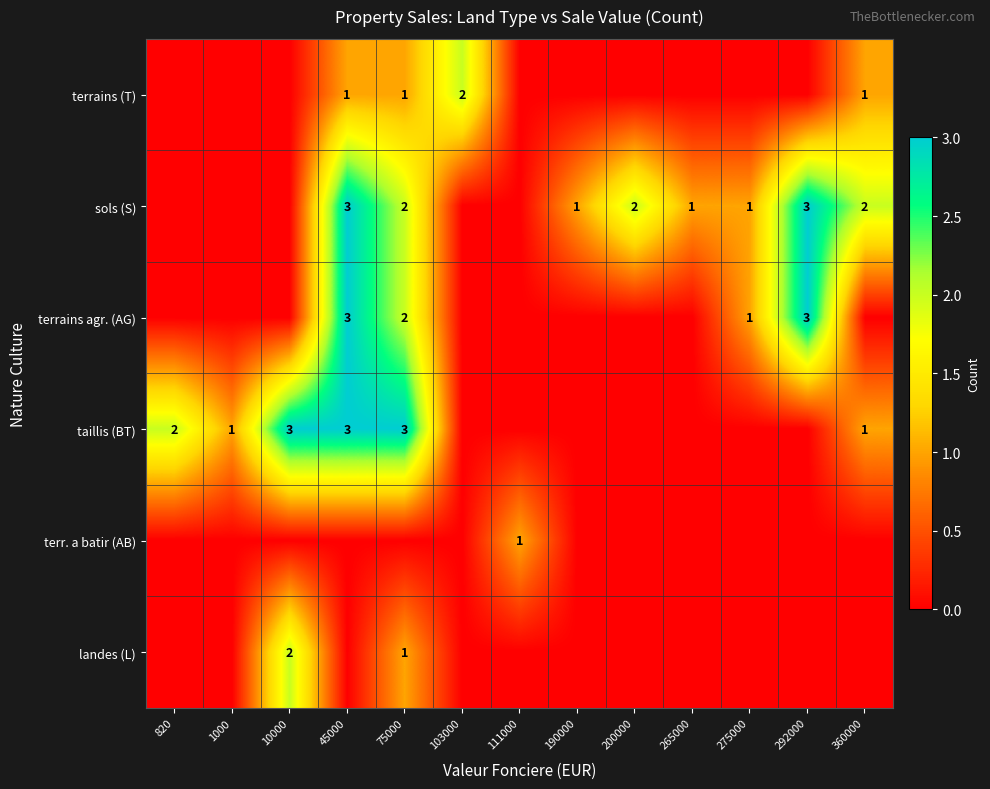

What is the total value across all series at 10000?

5